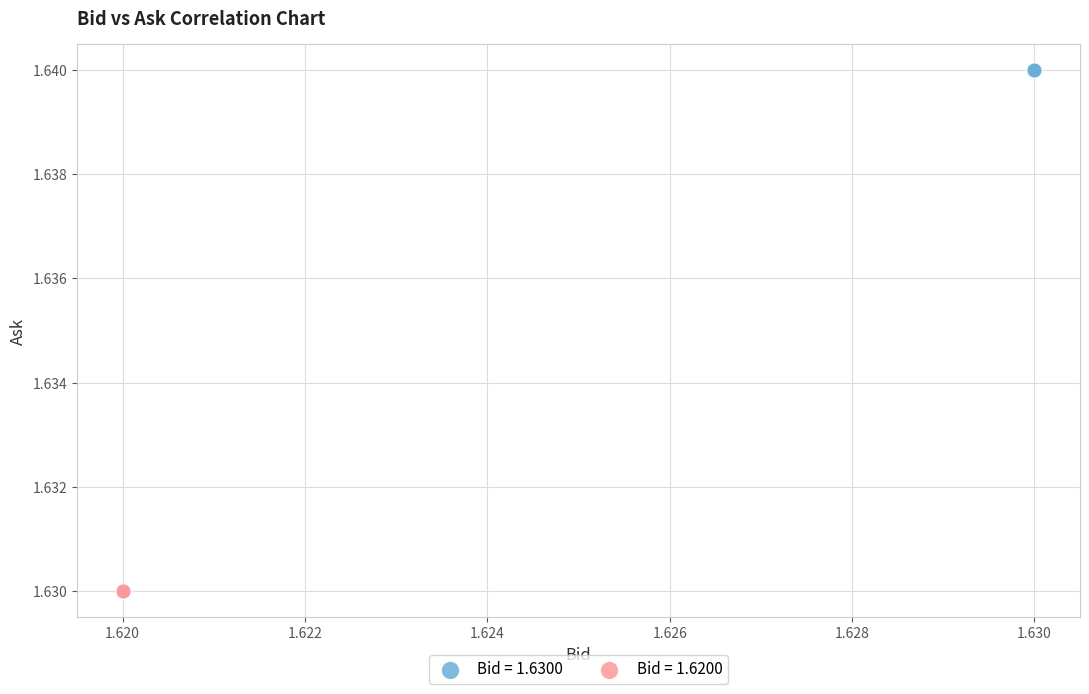

Which series contains the lowest Y value?

Bid = 1.6200